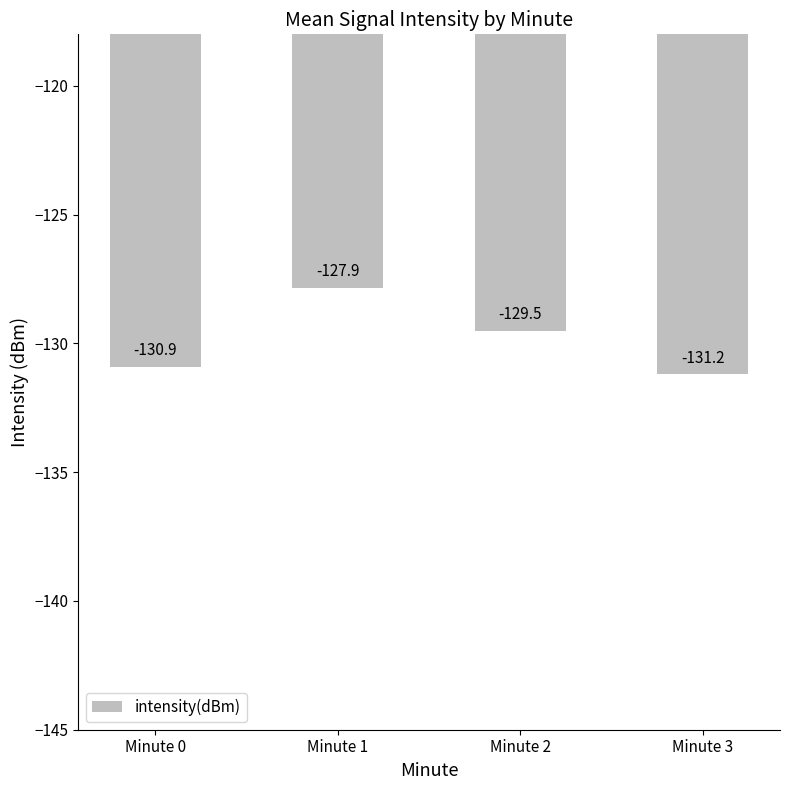

How many bars are there in total?

4